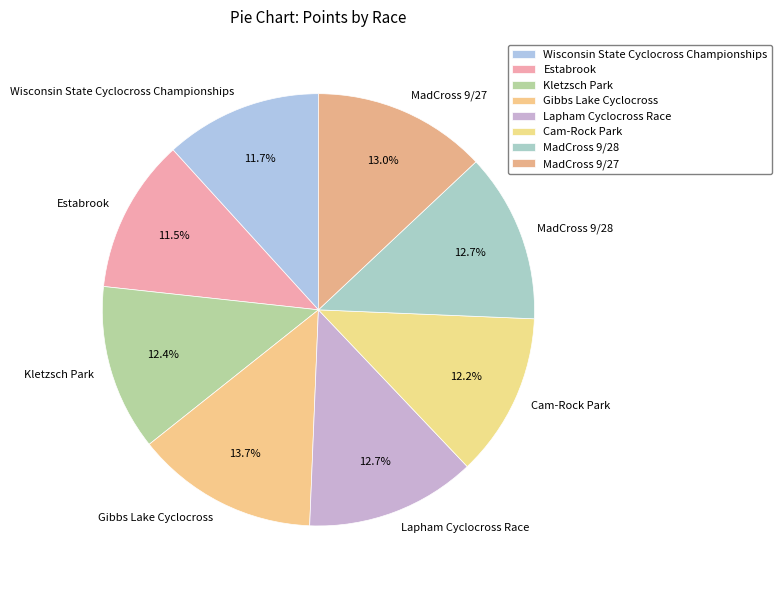

To the nearest percent, what percentage of the pie is Wisconsin State Cyclocross Championships?

12%